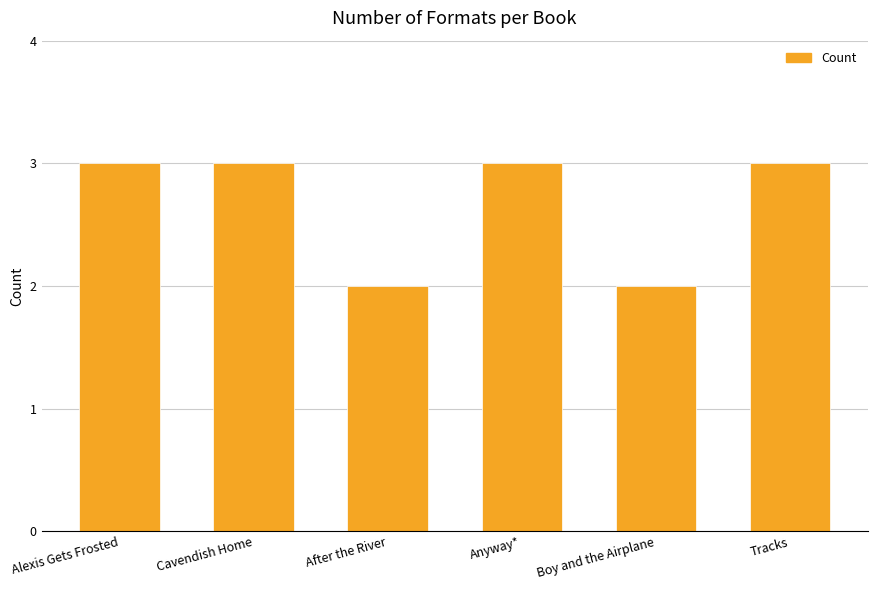

What value does the data have at Boy and the Airplane?

2